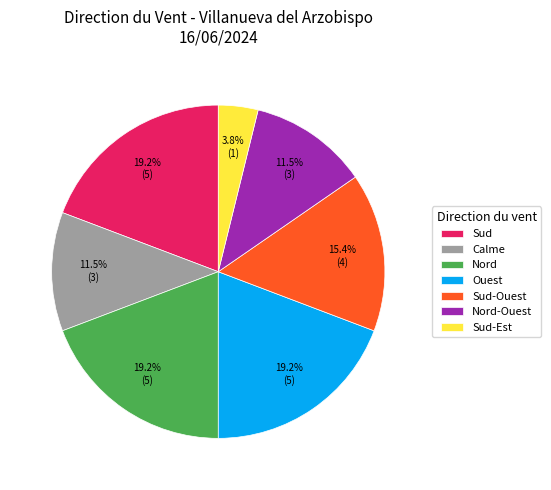

What percentage is the Sud-Ouest slice, to the nearest percent?

15%